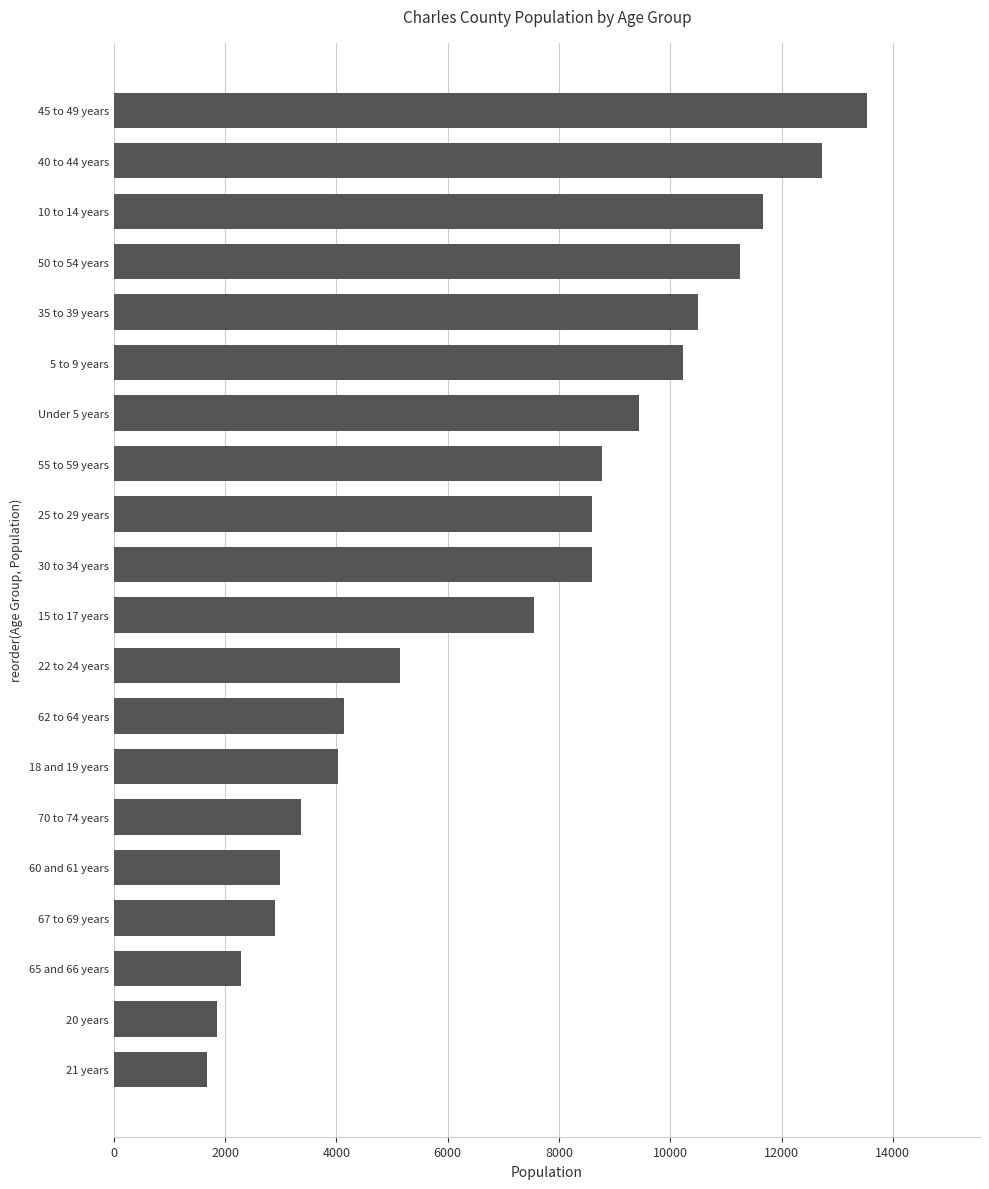

The value at Under 5 years is 5790. True or false?

False